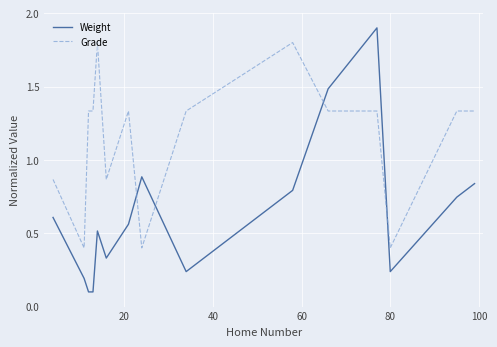

Which series ends up on top after the final intersection of Weight and Grade?

Grade